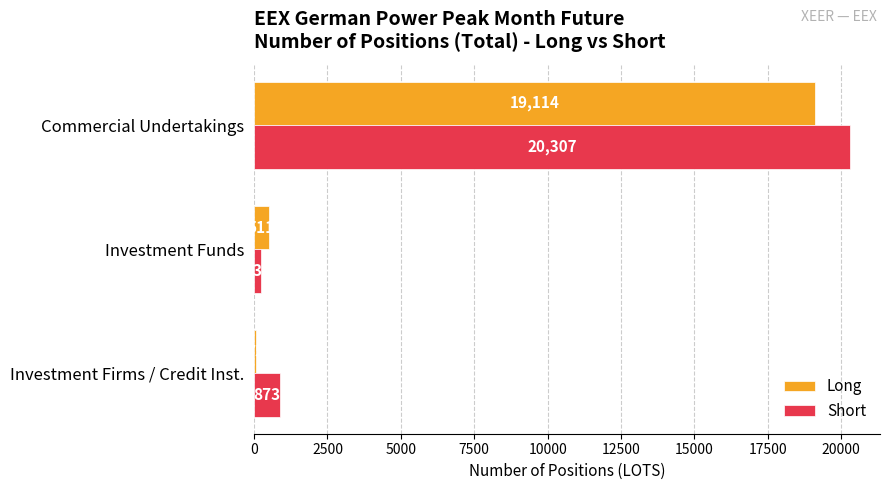

Count the number of categories in the chart.

3